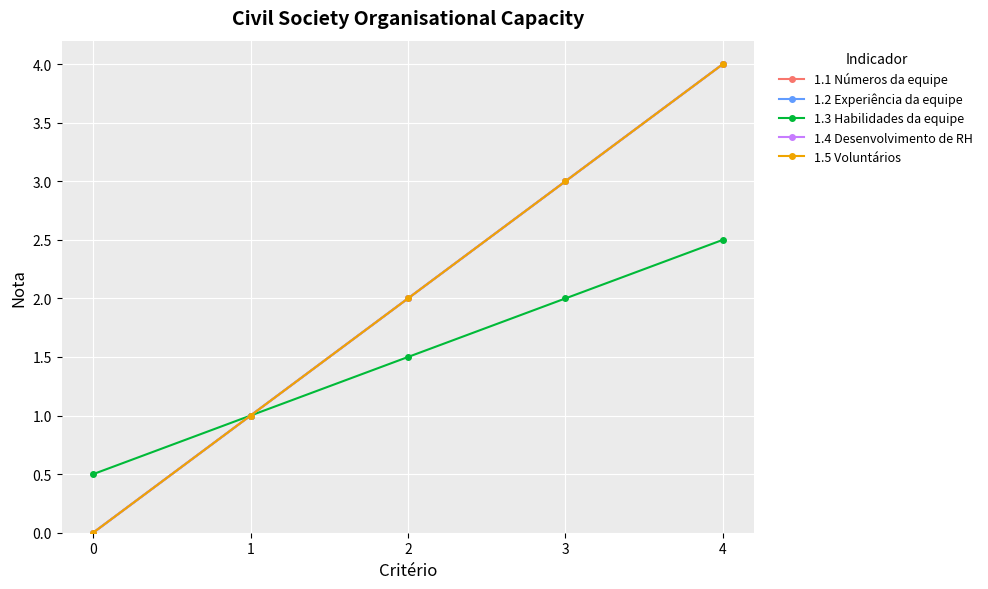

Is this an area chart (filled region under the line)?

No